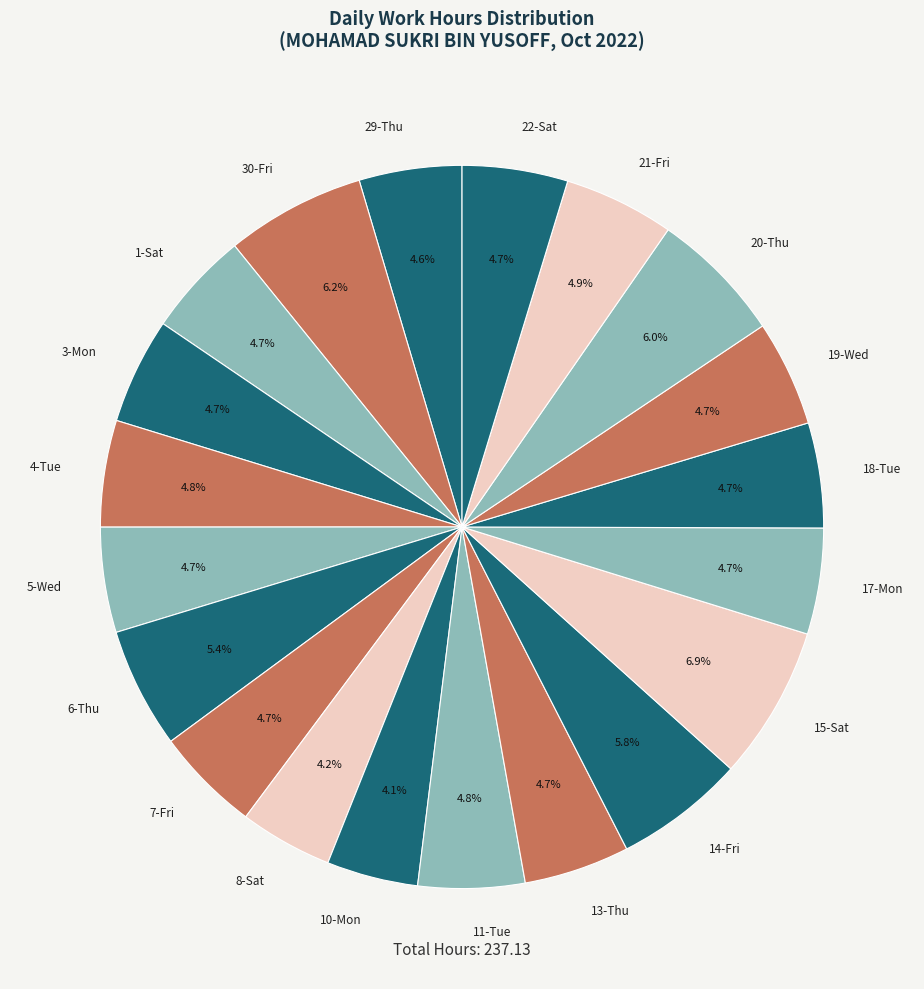

Does 1-Sat represent more than half of the total?

No